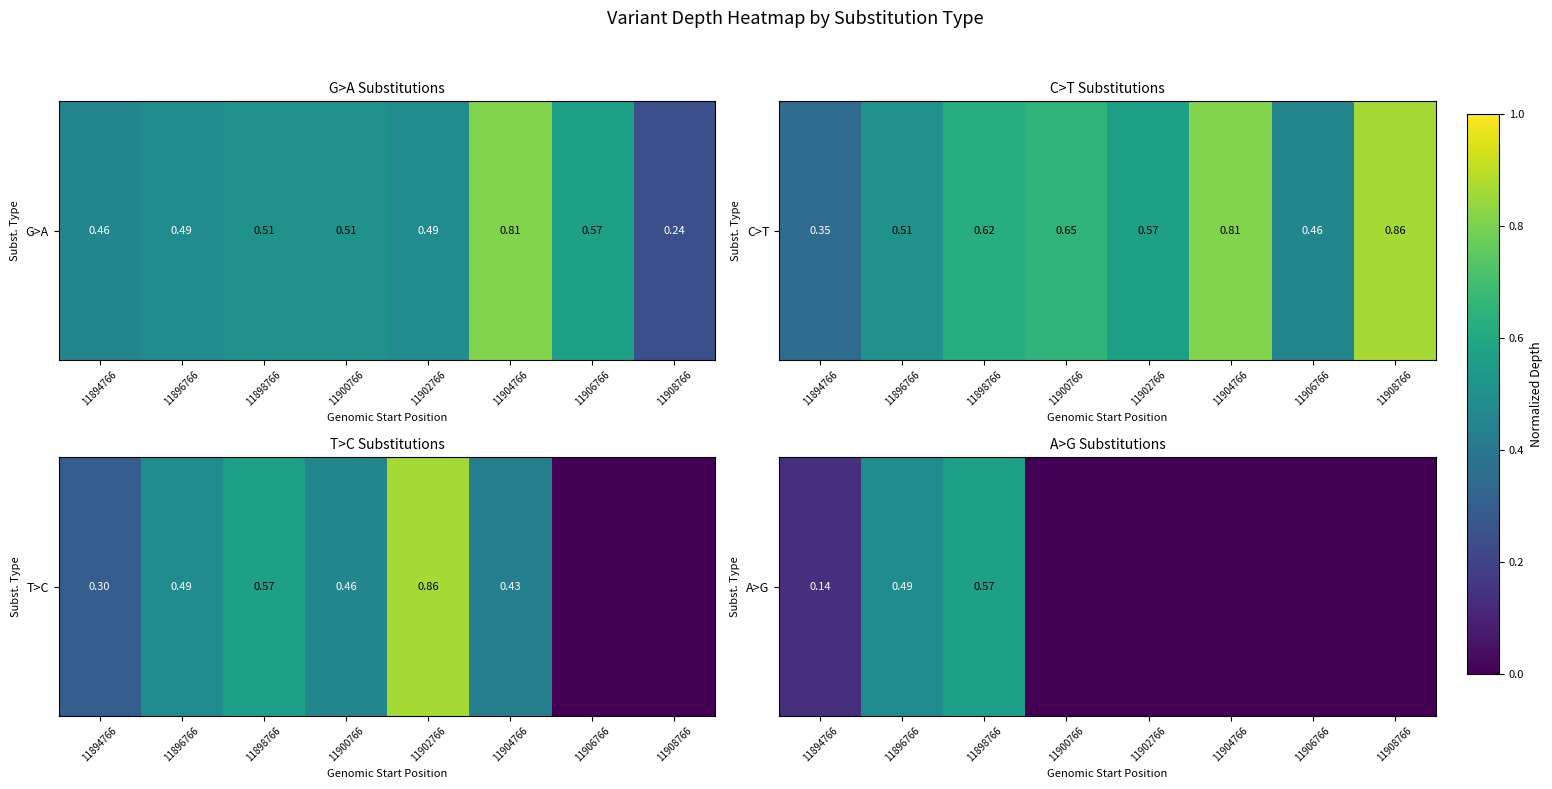

Which has a higher value, 11900766 or 11904766?

11900766